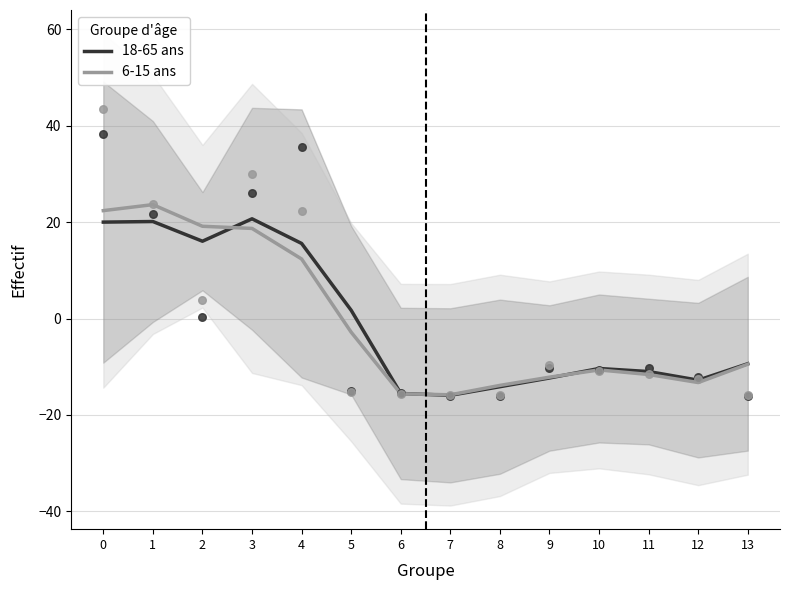

Which series contains the lowest Y value?

18-65 ans